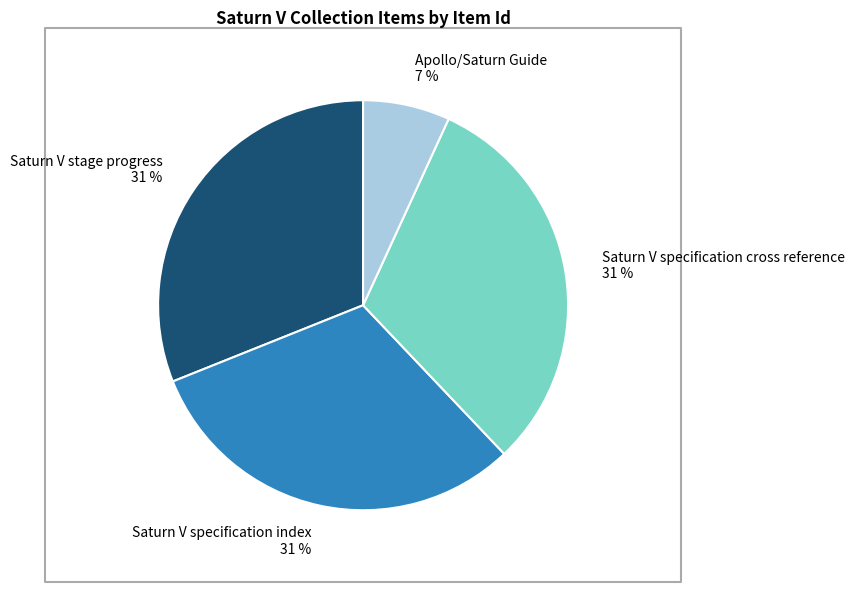

Combined, do Saturn V specification cross reference and Saturn V specification index account for over 50%?

Yes